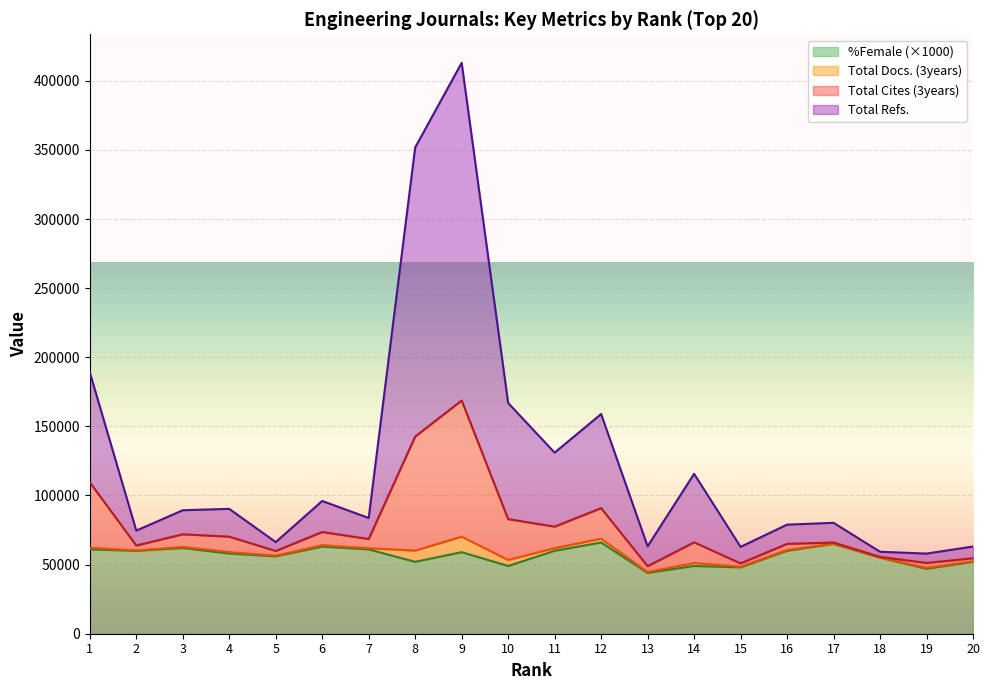

Between 4 and 13, which series saw the biggest shift?

Total Refs.